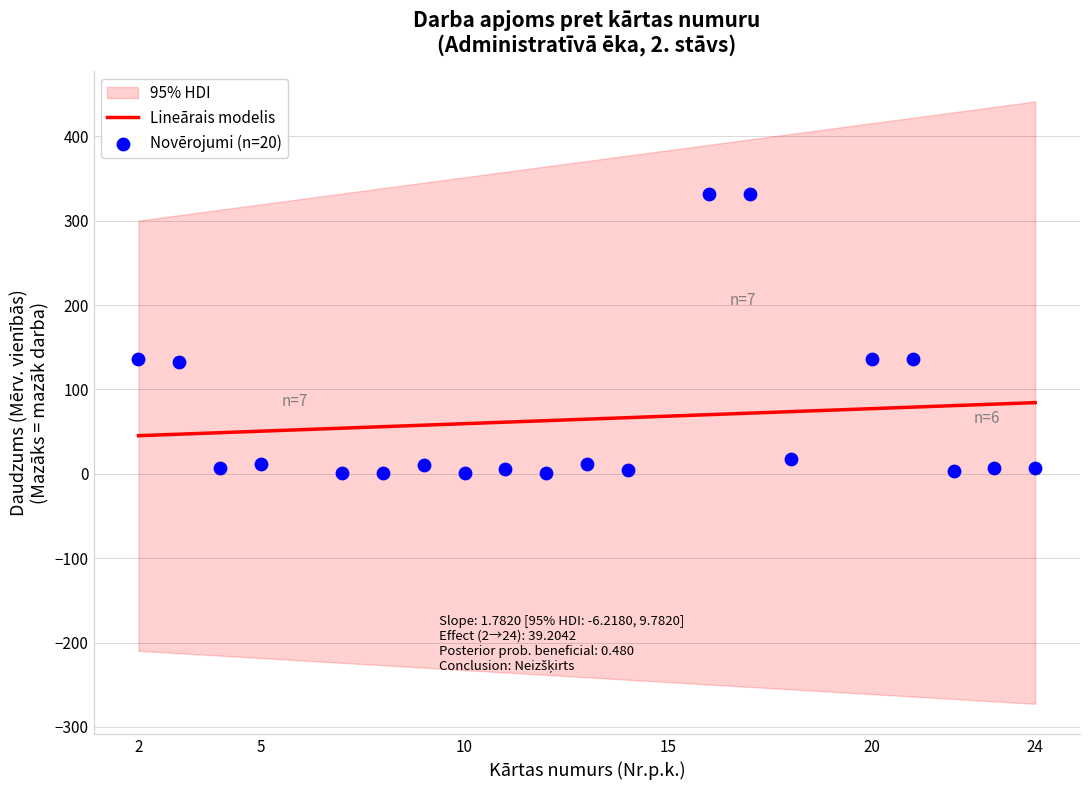

Between 8 and 17, which is larger?

17